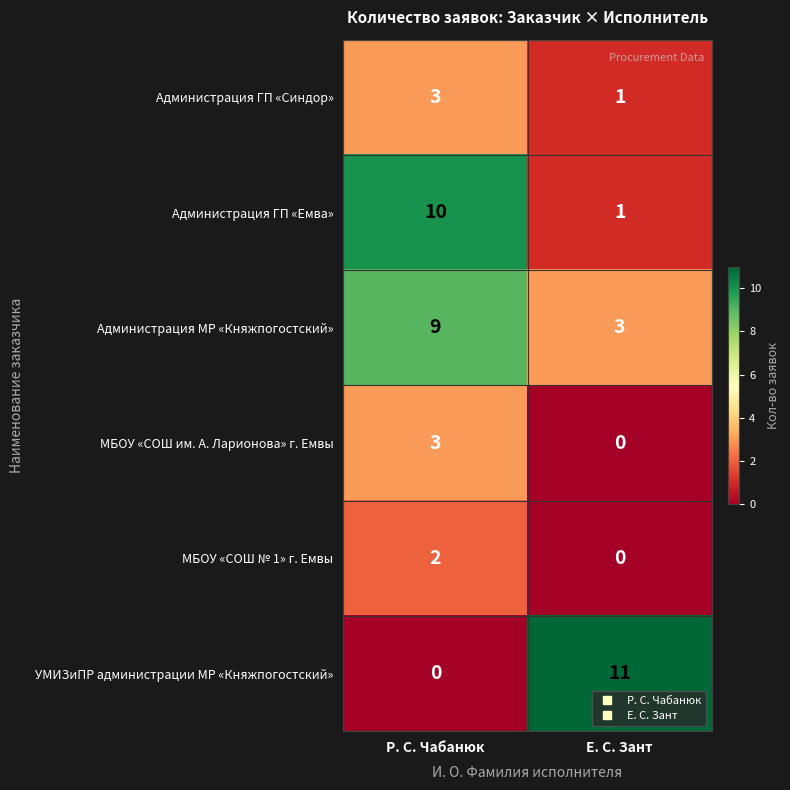

Rank the categories by Администрация МР «Княжпогостский» value from highest to lowest.

Р. С. Чабанюк, Е. С. Зант